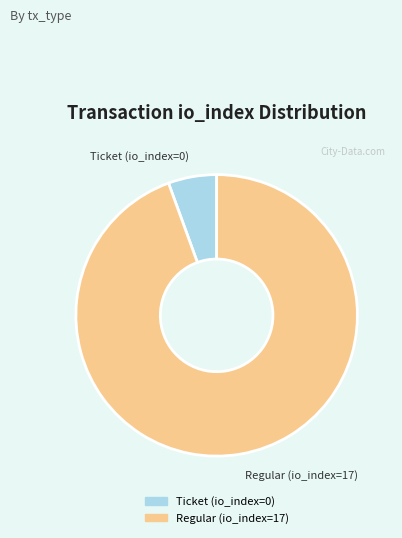

Which category has the smallest portion of the pie?

Ticket (io_index=0)